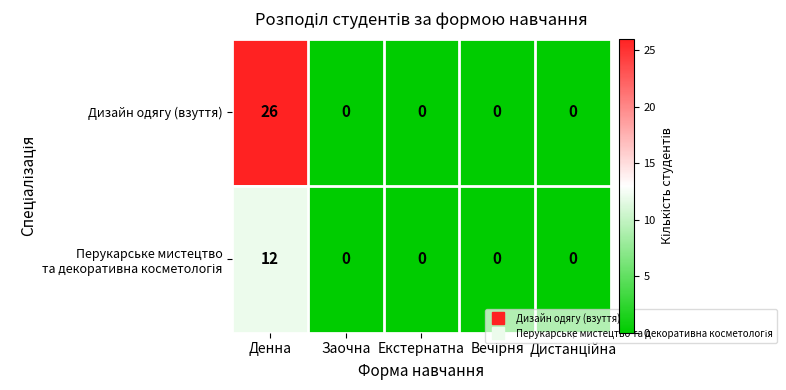

Which series has the largest total across all categories?

Дизайн одягу (взуття)